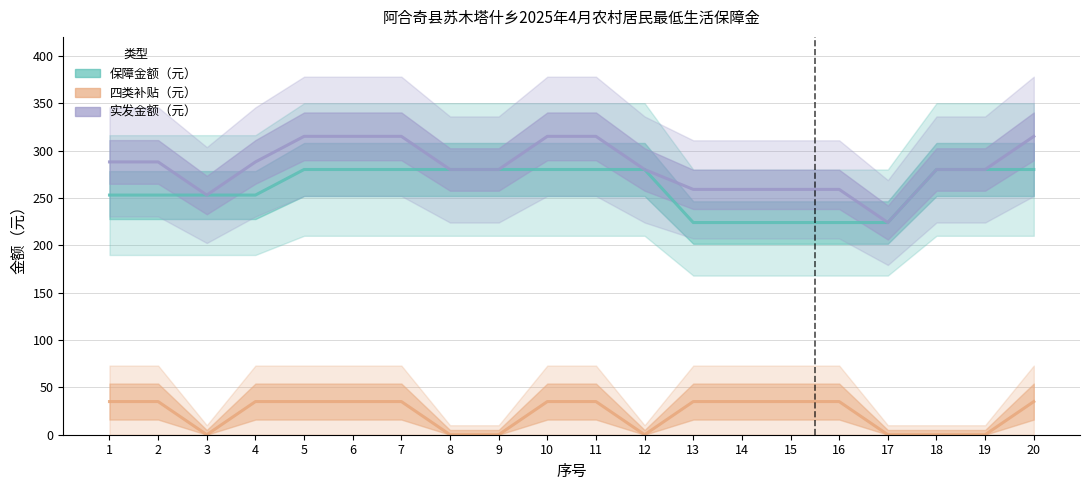

What is the difference between the 保障金额（元） values at 8 and 1?

27